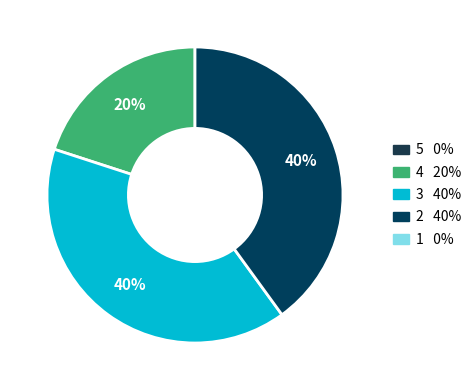

To the nearest percent, what is the average slice percentage?

33%